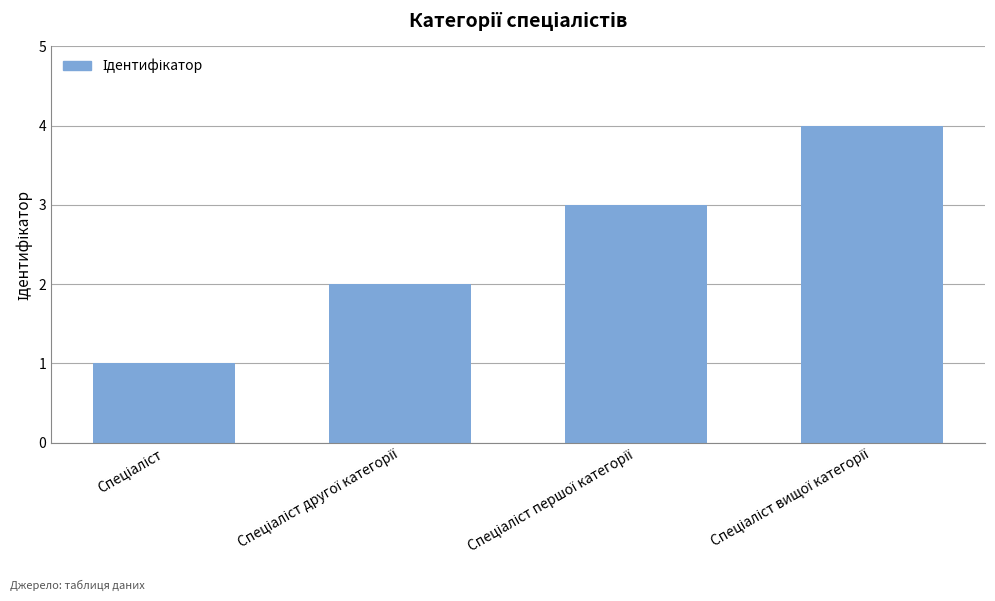

What is the sum of all values?

10